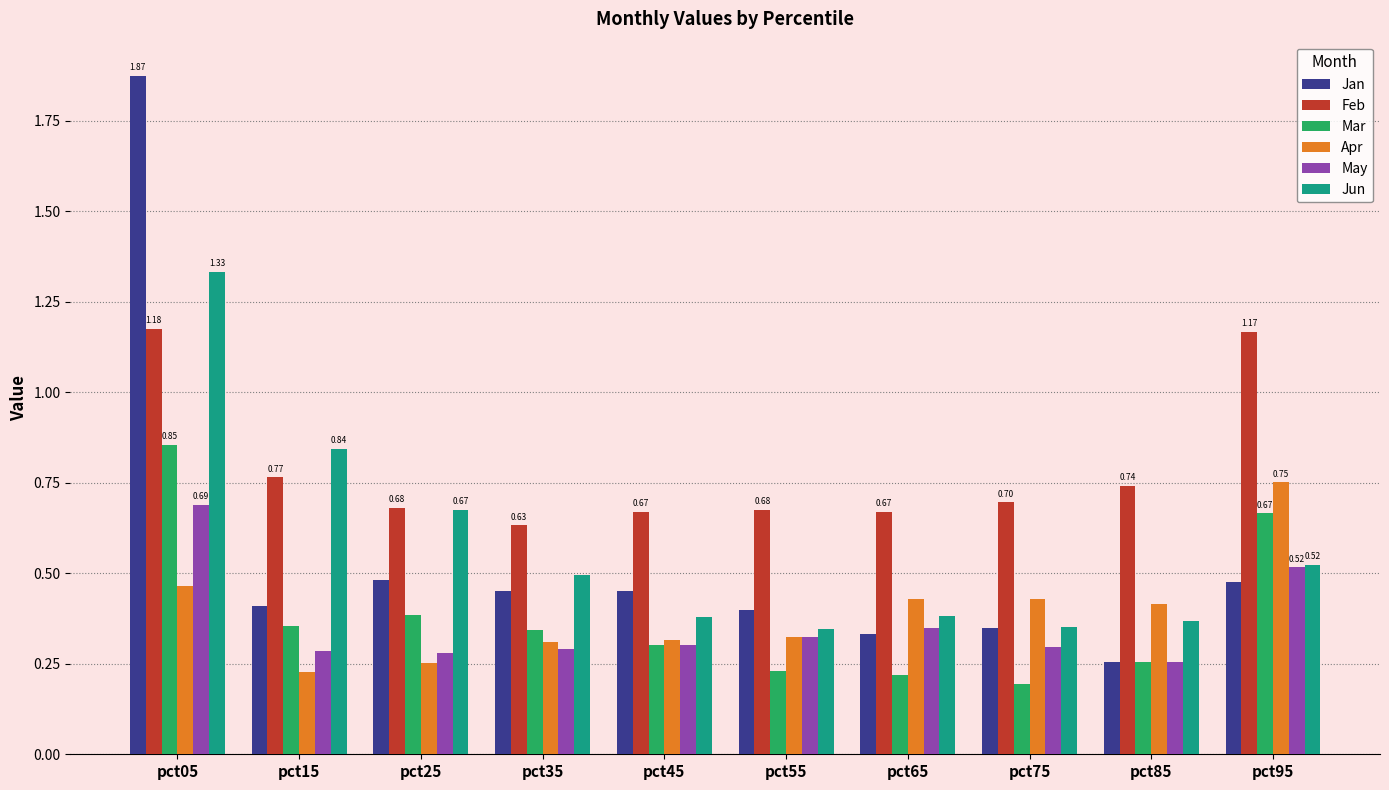

Between pct15 and pct65, which series saw the biggest shift?

Jun